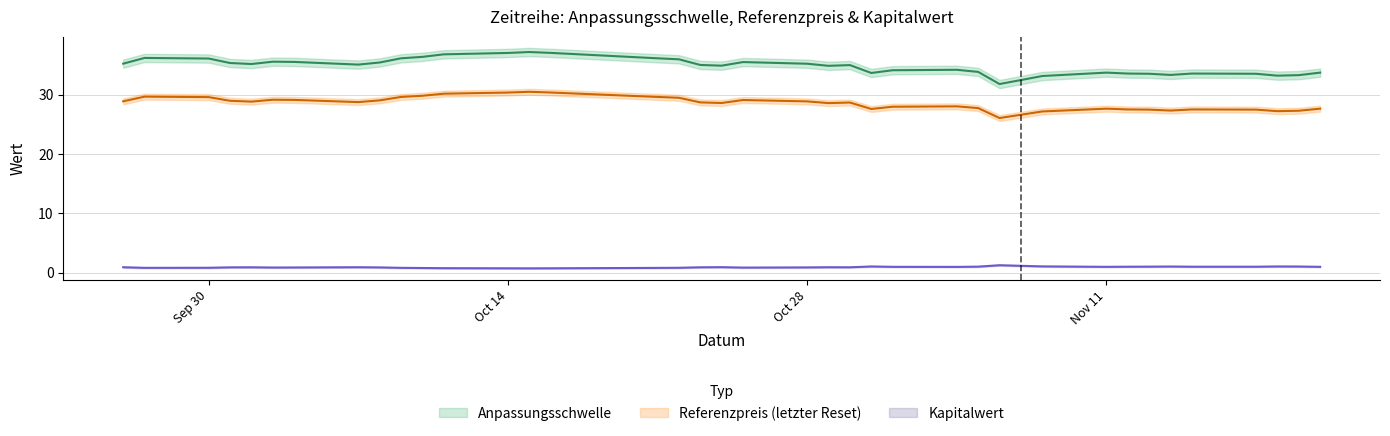

What is the minimum value for Anpassungsschwelle?

31.8